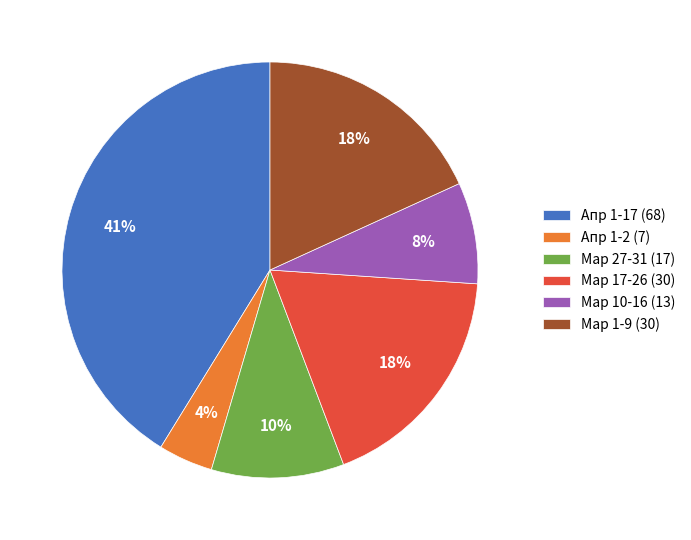

What is the ratio of the value at Мар 1-9 (30) to the value at Мар 27-31 (17)?

1.8